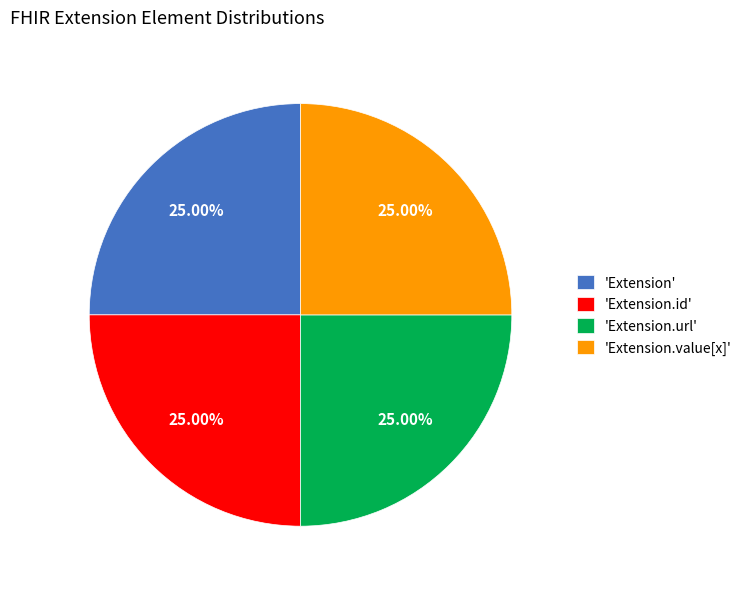

Does 'Extension' represent more than half of the total?

No